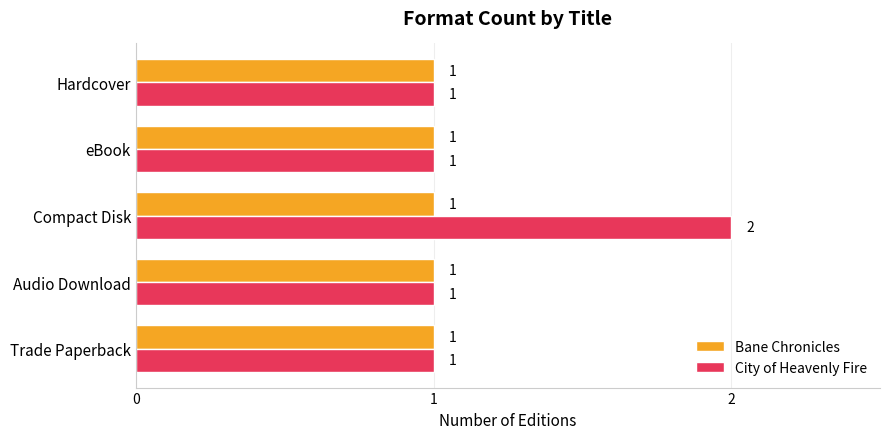

Which series has the widest spread of values?

City of Heavenly Fire